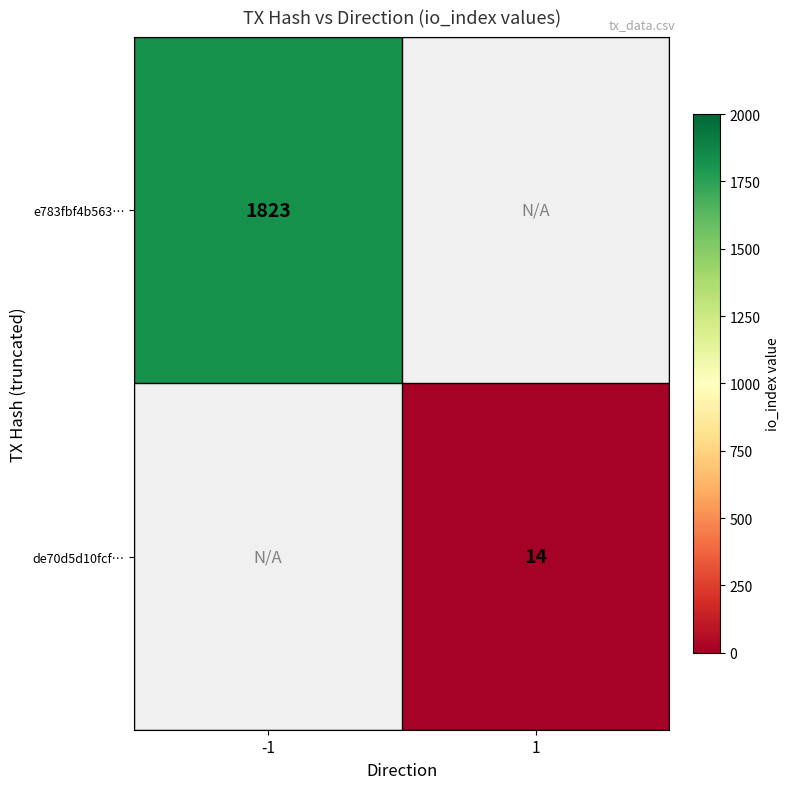

The value of de70d5d10fcf… at 1 is 14. True or false?

True